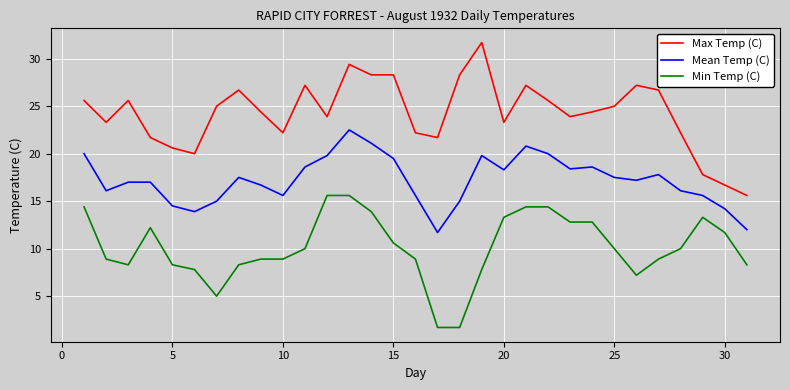

List the series in order of their overall mean, highest first.

Max Temp (C), Mean Temp (C), Min Temp (C)